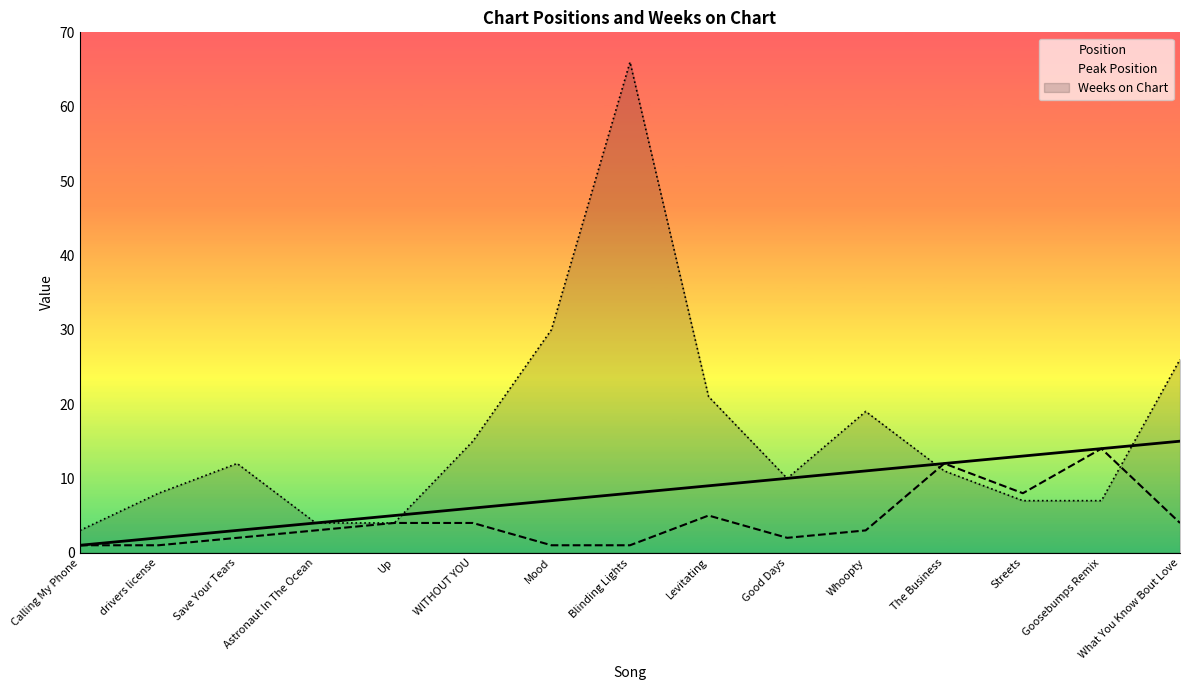

Which category has the lowest value in the Position series?

Calling My Phone